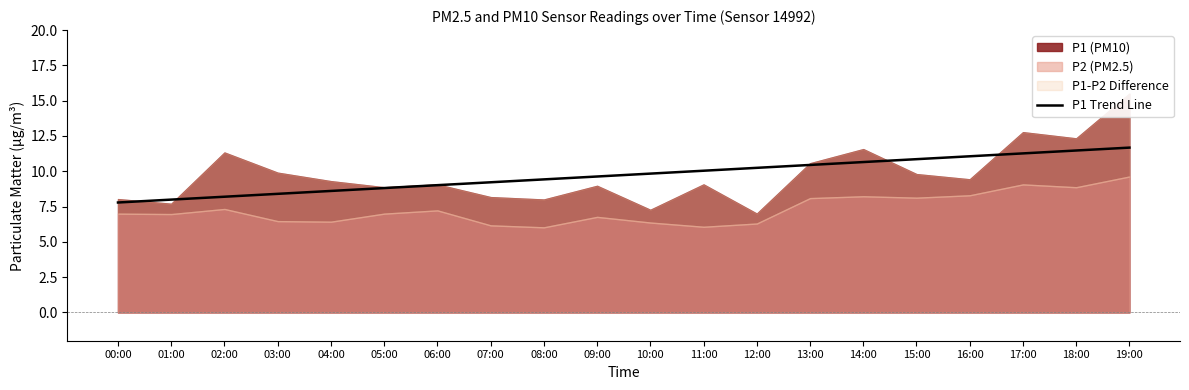

The value at 00:00 is 7.8. True or false?

True